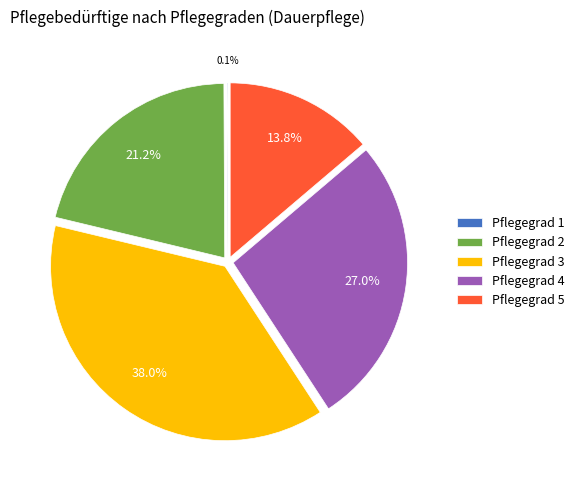

What is the total percentage of Pflegegrad 4 and Pflegegrad 2?

48.2%